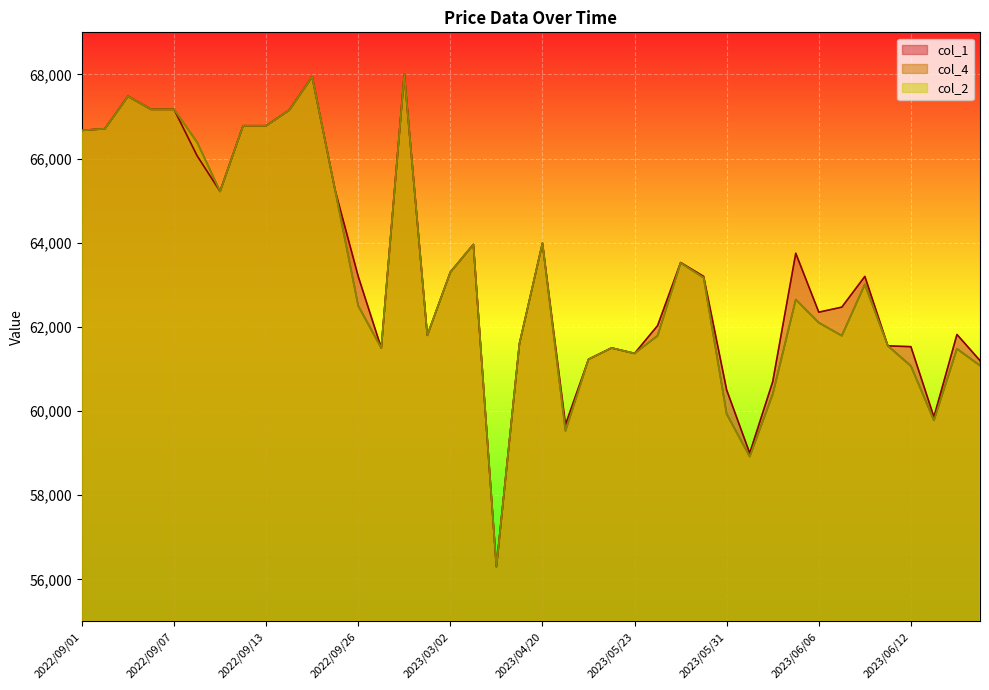

At which category does col_1 reach its first local valley?

2022/09/09